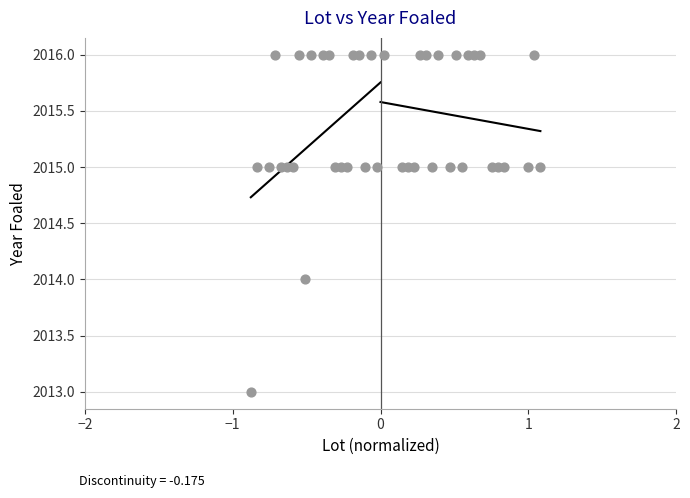

What is the range of Y values (max minus min)?

3